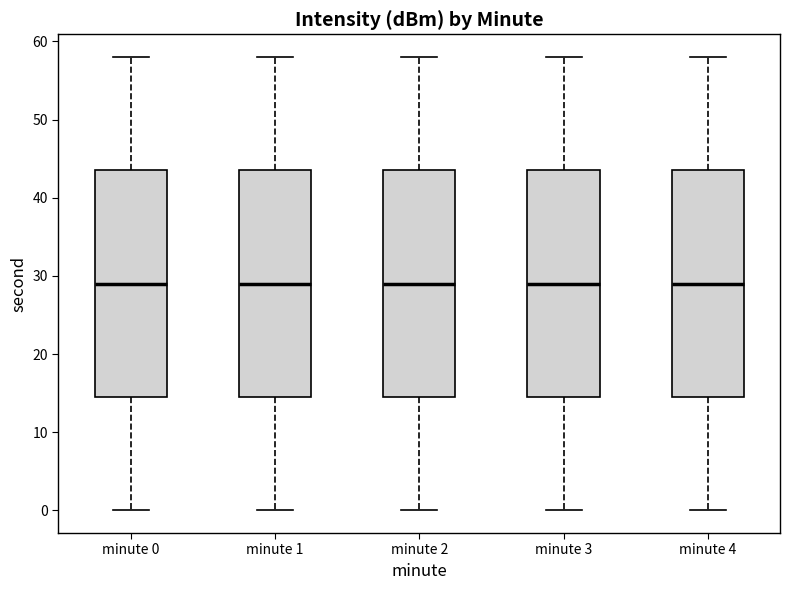

Reading left to right, read every box against the y-axis: the position of its median line, the range the box covers, and the ends of its whiskers. The values are not printed on the chart, so give them approximately, as read against the axis.

minute 0: median 29, box 15 to 44, whiskers 0 to 58
minute 1: median 29, box 15 to 44, whiskers 0 to 58
minute 2: median 29, box 15 to 44, whiskers 0 to 58
minute 3: median 29, box 15 to 44, whiskers 0 to 58
minute 4: median 29, box 15 to 44, whiskers 0 to 58